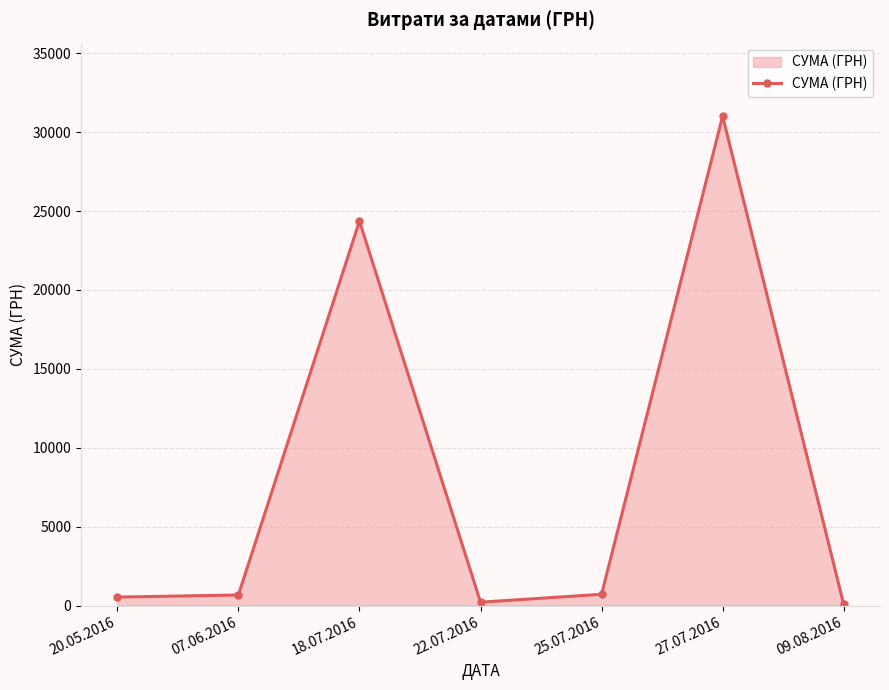

Count the number of categories in the chart.

7